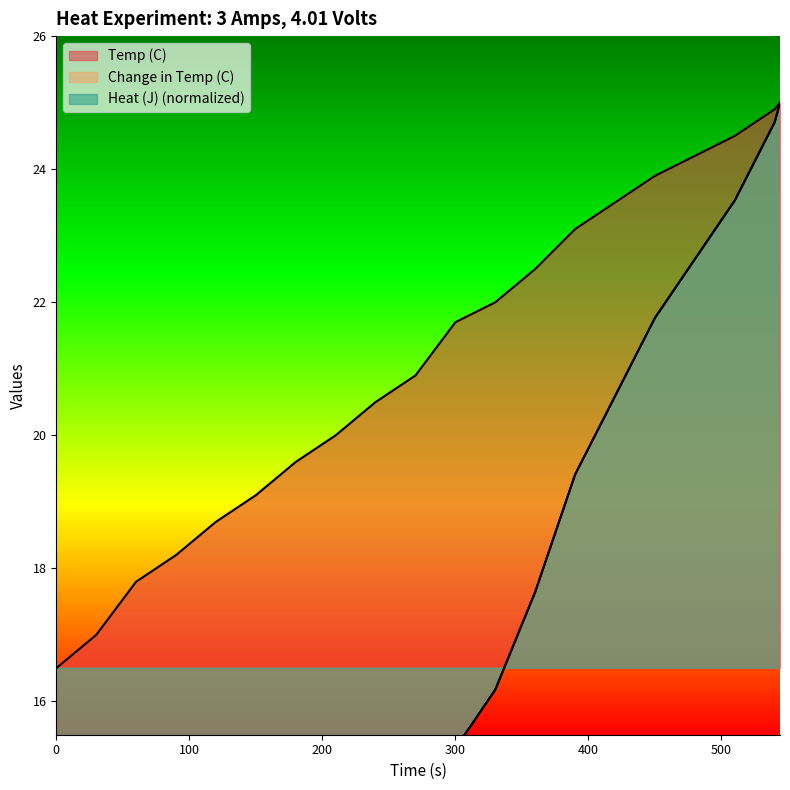

True or false: Change in Temp (C) and Temp (C) intersect in this chart.

False